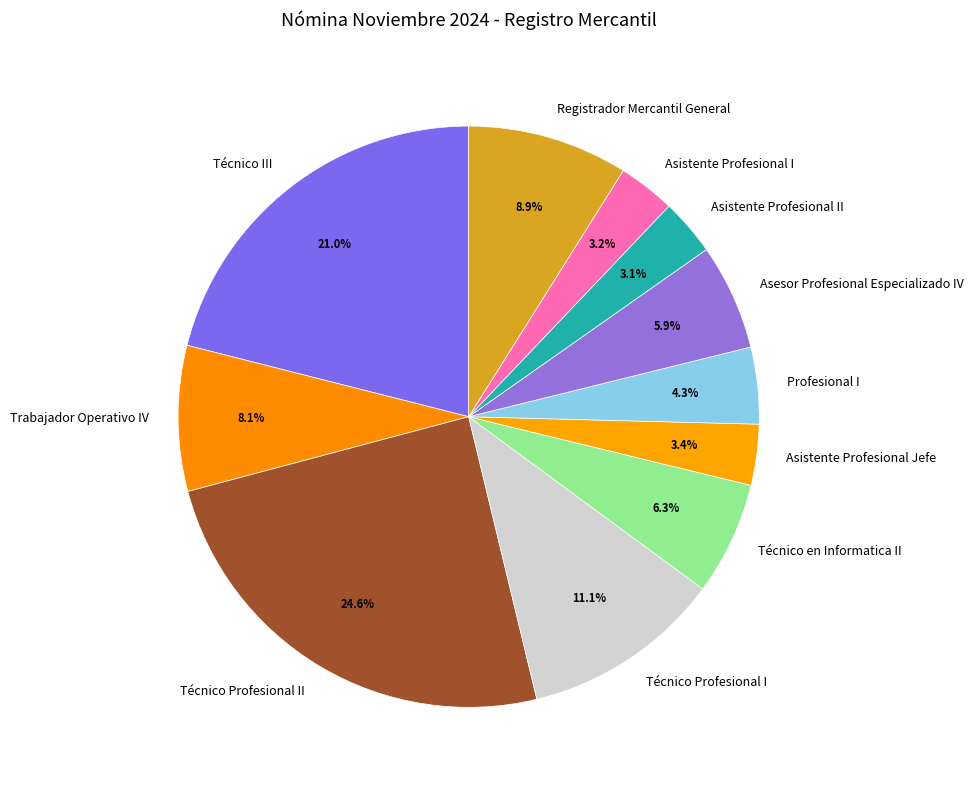

Is there any slice that represents more than half of the pie?

No